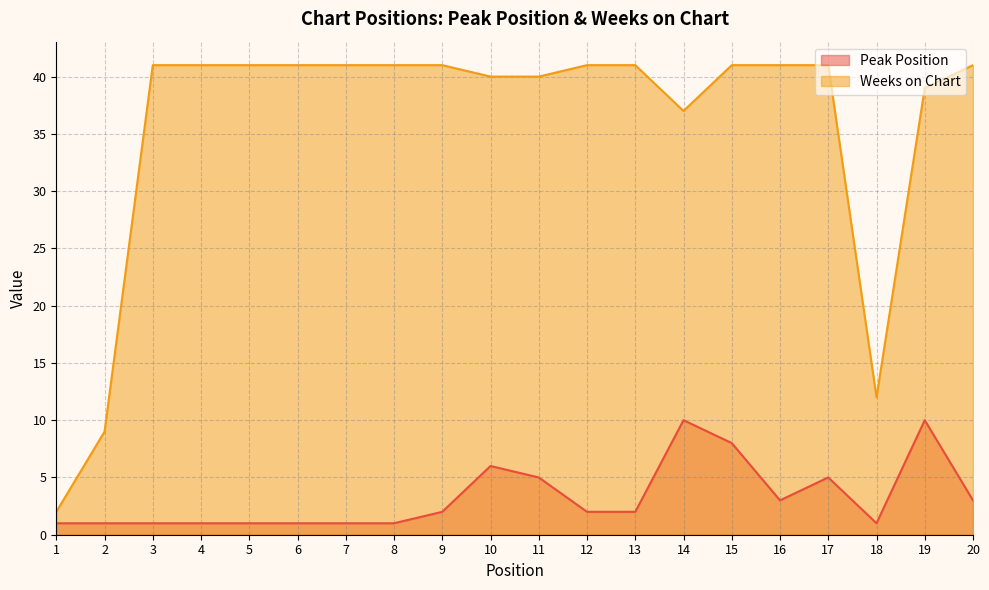

Reading left to right, list all the values displayed in this chart.

Peak Position: 1=1	2=1	3=1	4=1	5=1	6=1	7=1	8=1	9=2	10=6	11=5	12=2	13=2	14=10	15=8	16=3	17=5	18=1	19=10	20=3
Weeks on Chart: 1=2	2=9	3=41	4=41	5=41	6=41	7=41	8=41	9=41	10=40	11=40	12=41	13=41	14=37	15=41	16=41	17=41	18=12	19=39	20=41